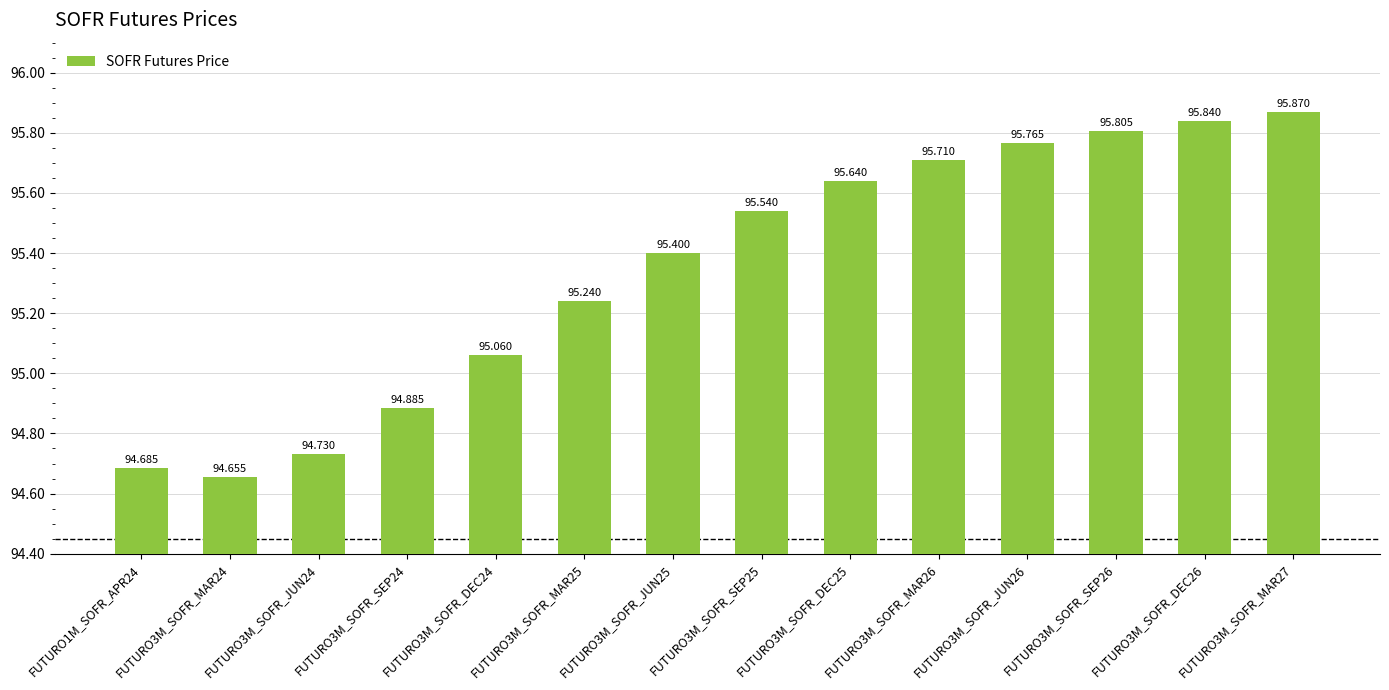

Does the chart contain stacked bars?

No